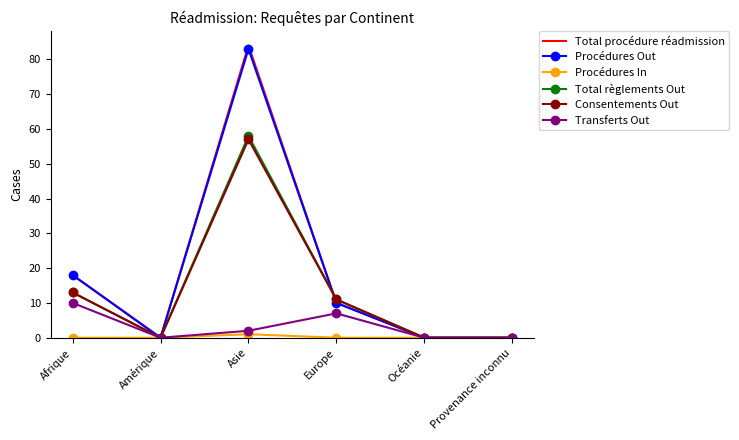

Which series has the largest range (max minus min)?

Total procédure réadmission